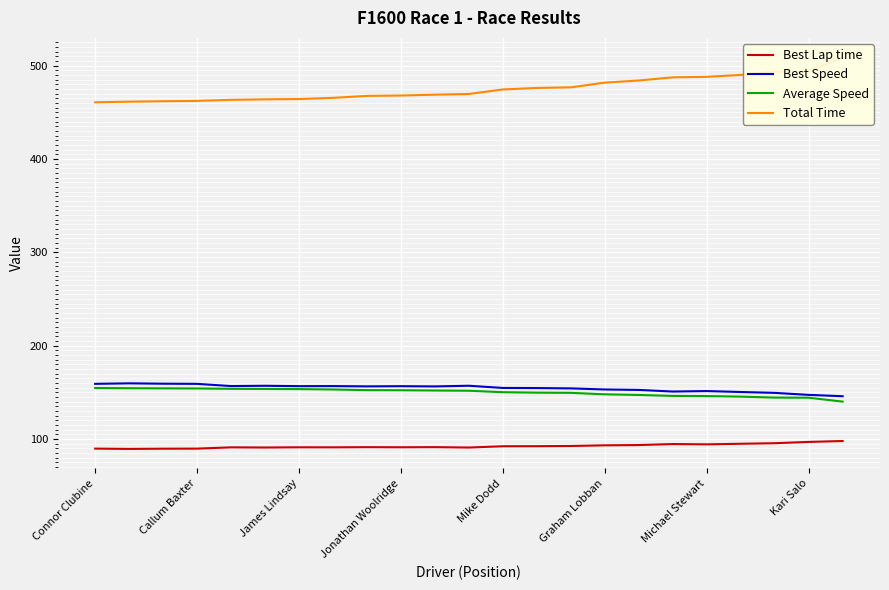

True or false: Average Speed and Total Time cross at least once.

False